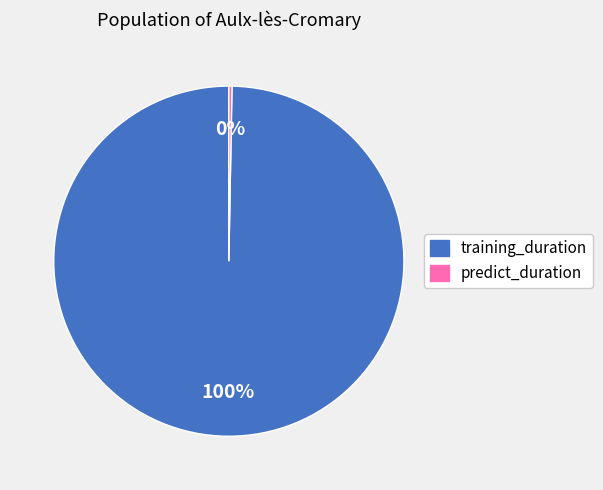

True or false: predict_duration accounts for 13% of the total.

False